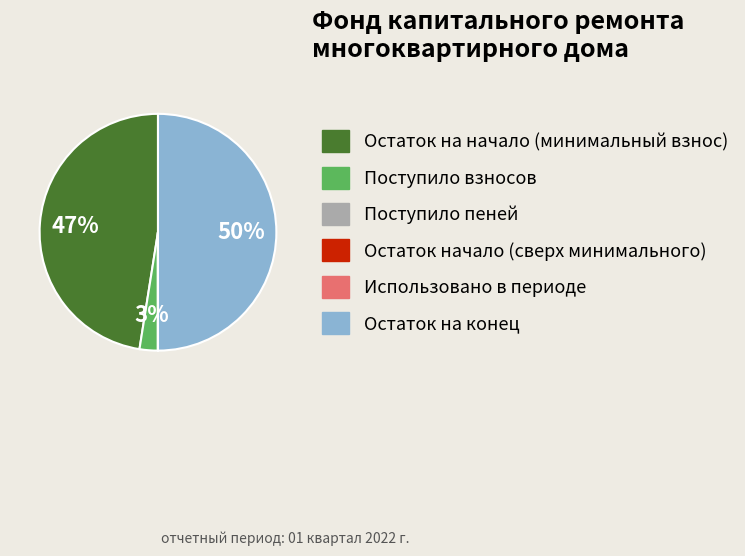

To the nearest percent, what is the difference between the largest and smallest slice percentages?

50%